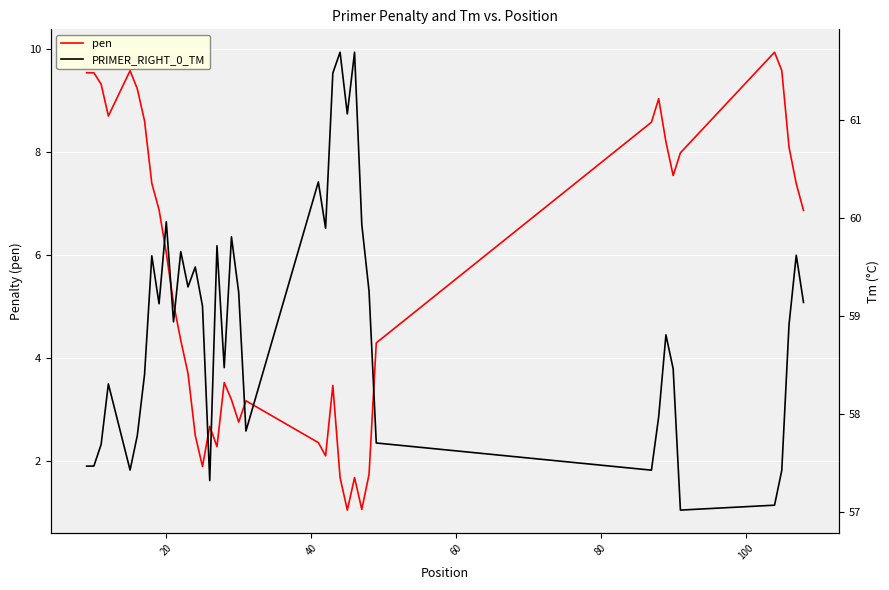

True or false: PRIMER_RIGHT_0_TM and pen intersect in this chart.

False